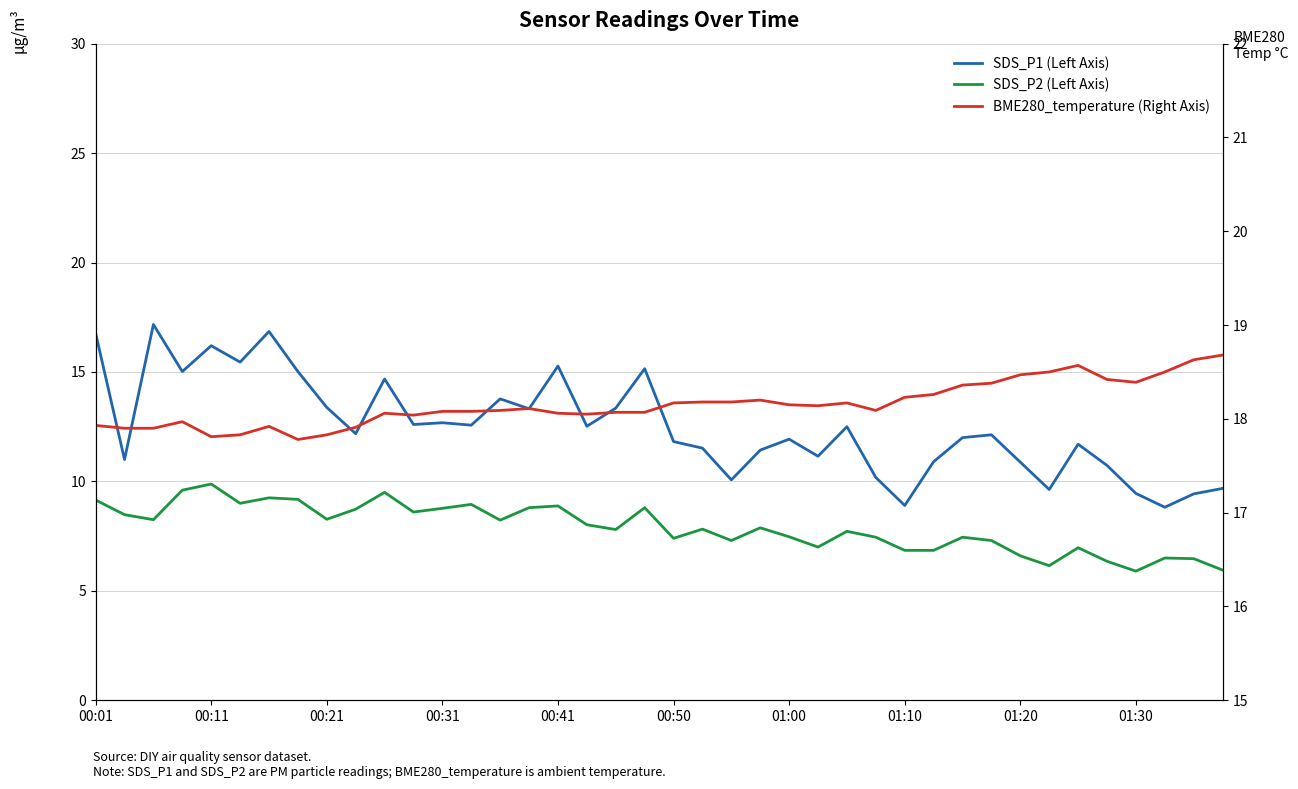

Which series has the largest total across all categories?

BME280_temperature (Right Axis)